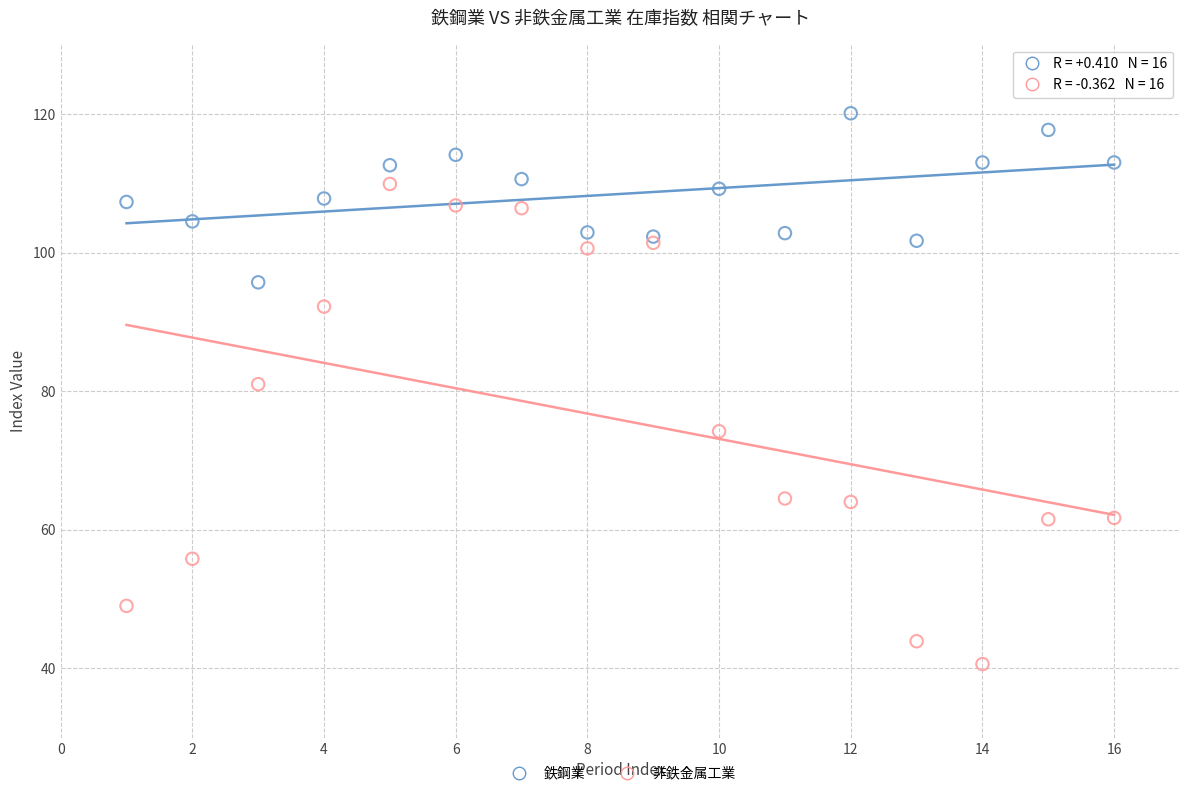

Which series contains the highest Y value?

鉄鋼業